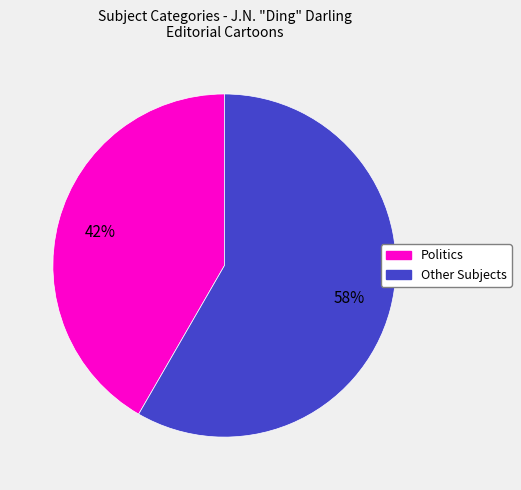

Does any single category account for the majority?

Yes